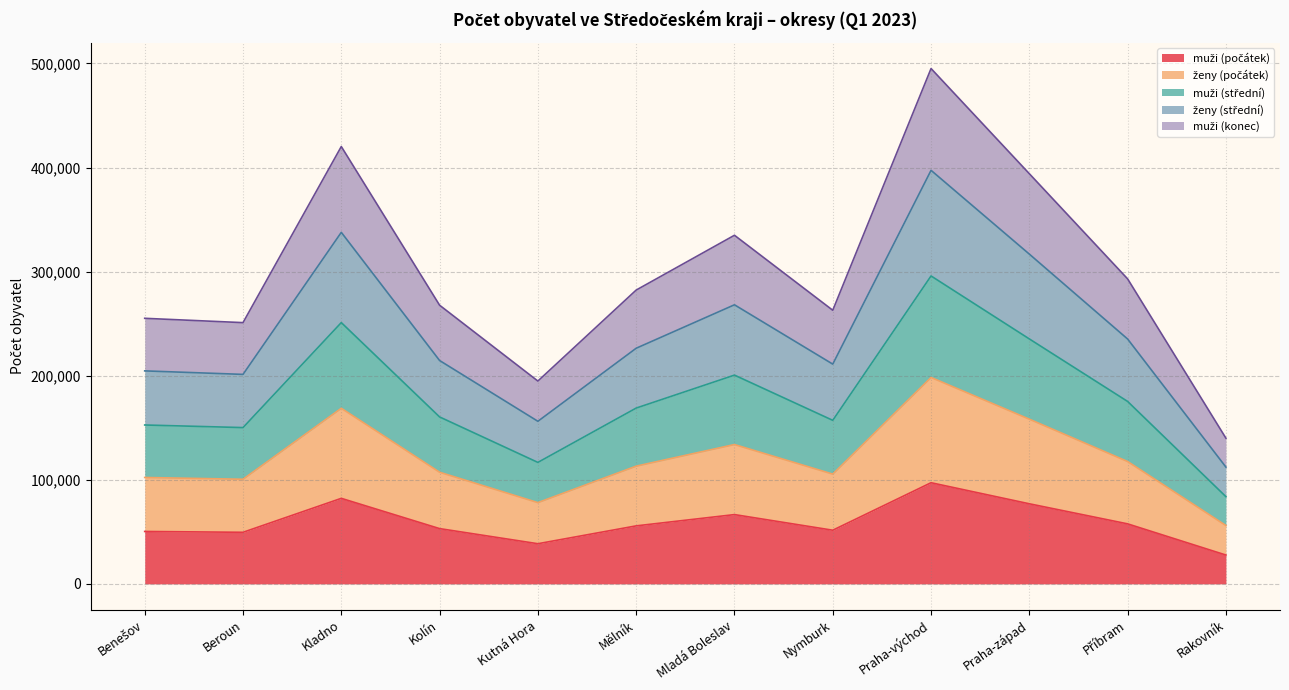

Rank the categories by muži (počátek) value from lowest to highest.

Rakovník, Kutná Hora, Beroun, Benešov, Nymburk, Kolín, Mělník, Příbram, Mladá Boleslav, Praha-západ, Kladno, Praha-východ